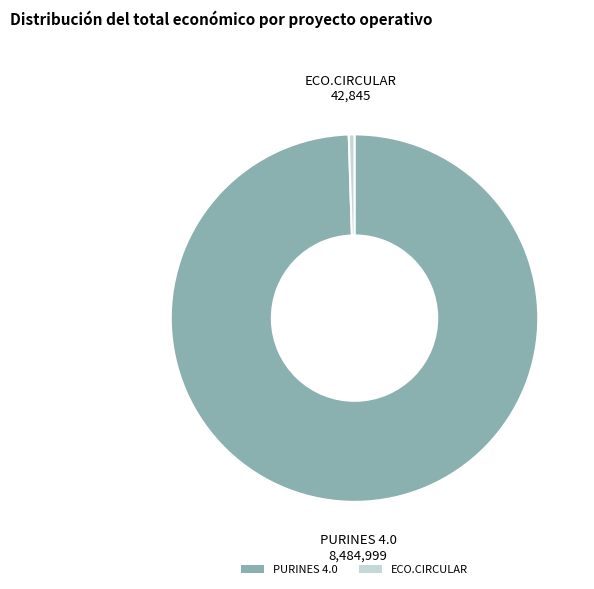

Which category has the biggest portion of the pie?

PURINES 4.0